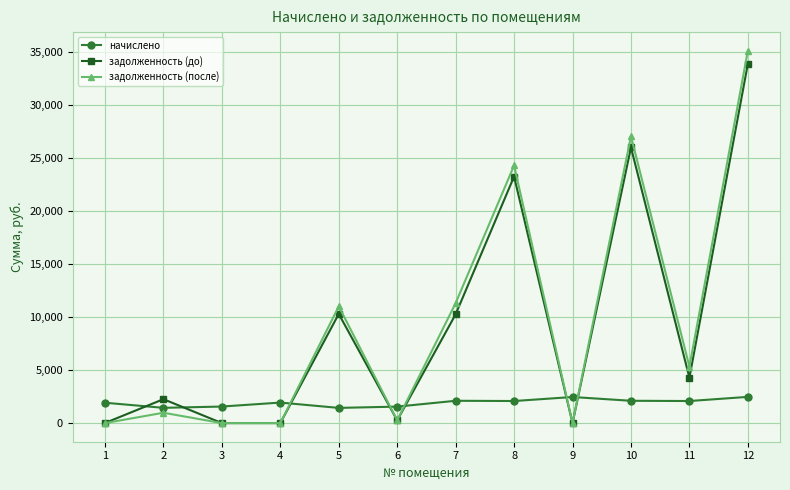

How many data points in задолженность (до) are less than 4281?

6